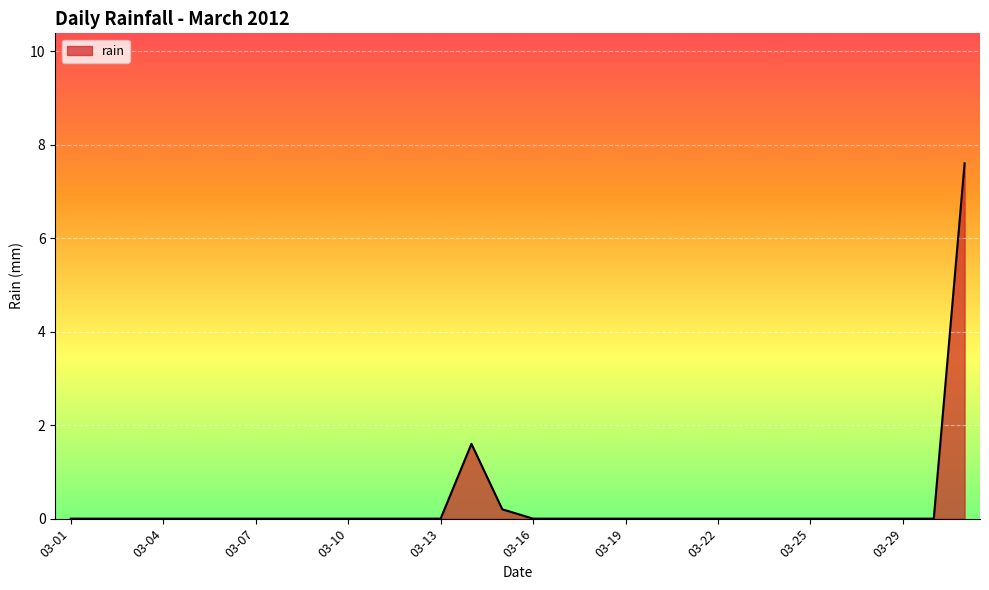

Is this an area chart (filled region under the line)?

Yes